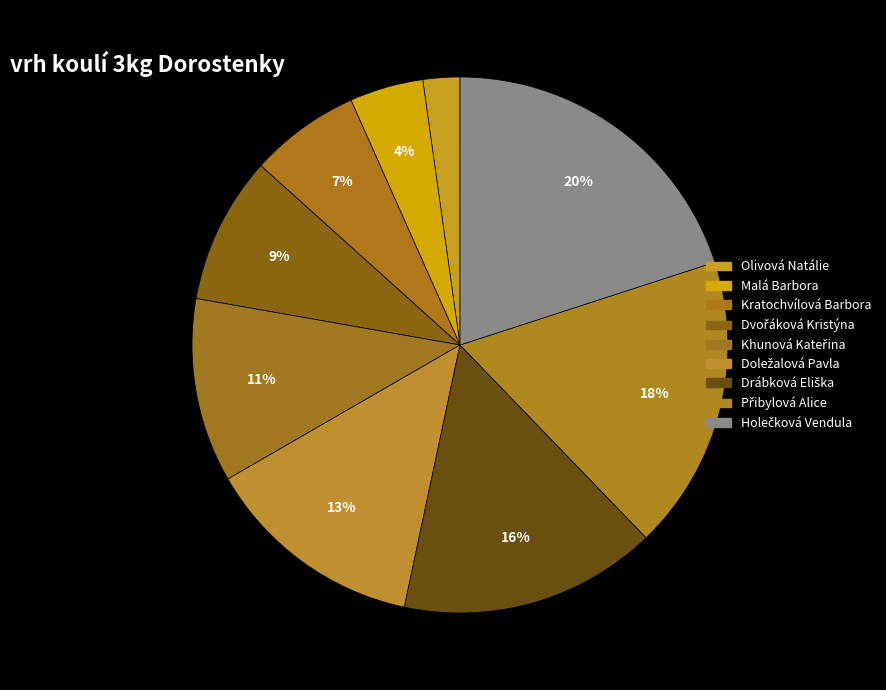

Rank the categories by value from lowest to highest.

Olivová Natálie, Malá Barbora, Kratochvílová Barbora, Dvořáková Kristýna, Khunová Kateřina, Doležalová Pavla, Drábková Eliška, Přibylová Alice, Holečková Vendula